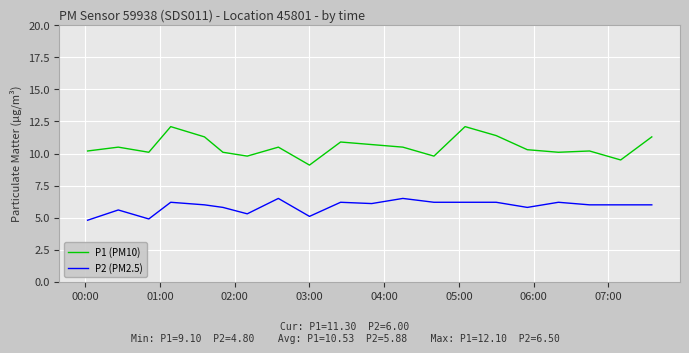

List the series in order of their peak value, highest first.

P1 (PM10), P2 (PM2.5)